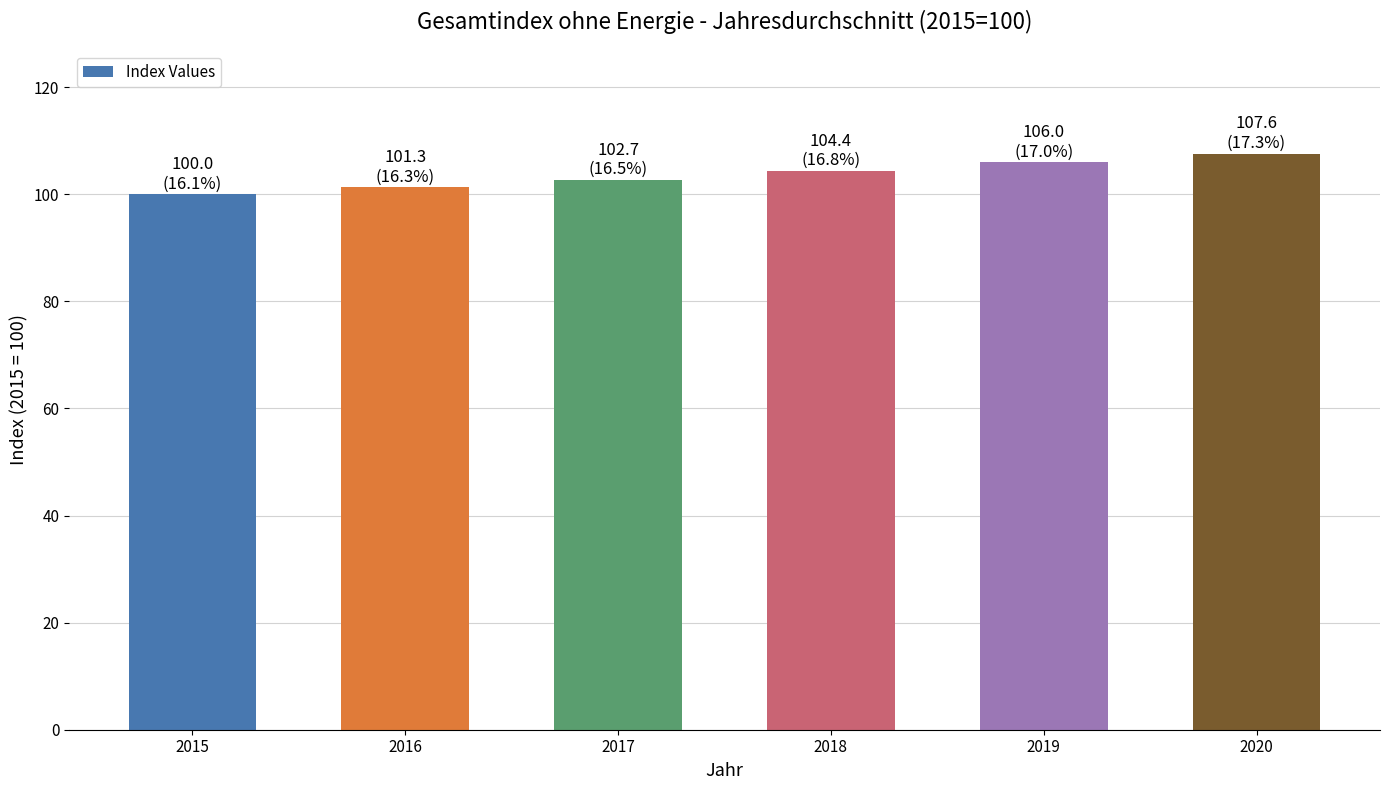

List the labels in order of value, smallest first.

2015, 2016, 2017, 2018, 2019, 2020